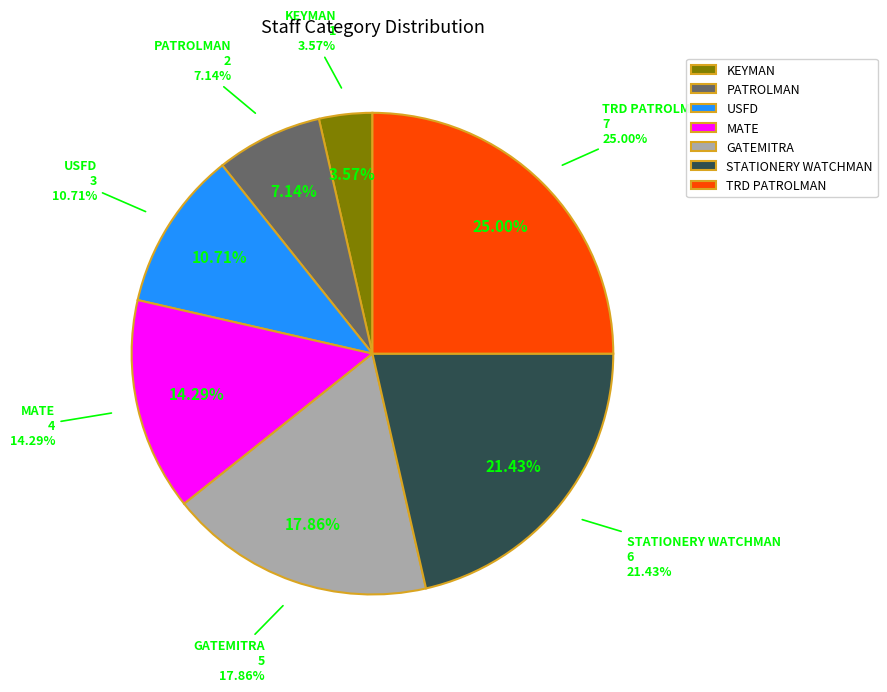

Rank the categories by value from lowest to highest.

KEYMAN, PATROLMAN, USFD, MATE, GATEMITRA, STATIONERY WATCHMAN, TRD PATROLMAN